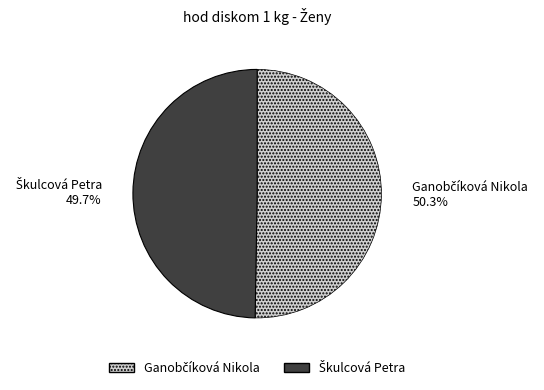

Does any single category account for the majority?

Yes